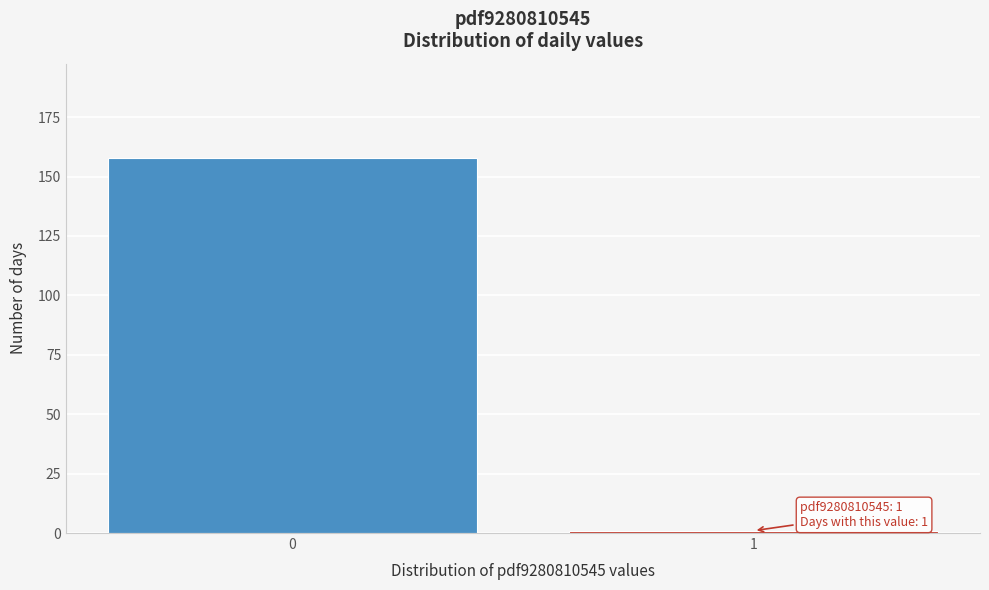

Reading left to right, what are all the values shown in this chart?

158	1